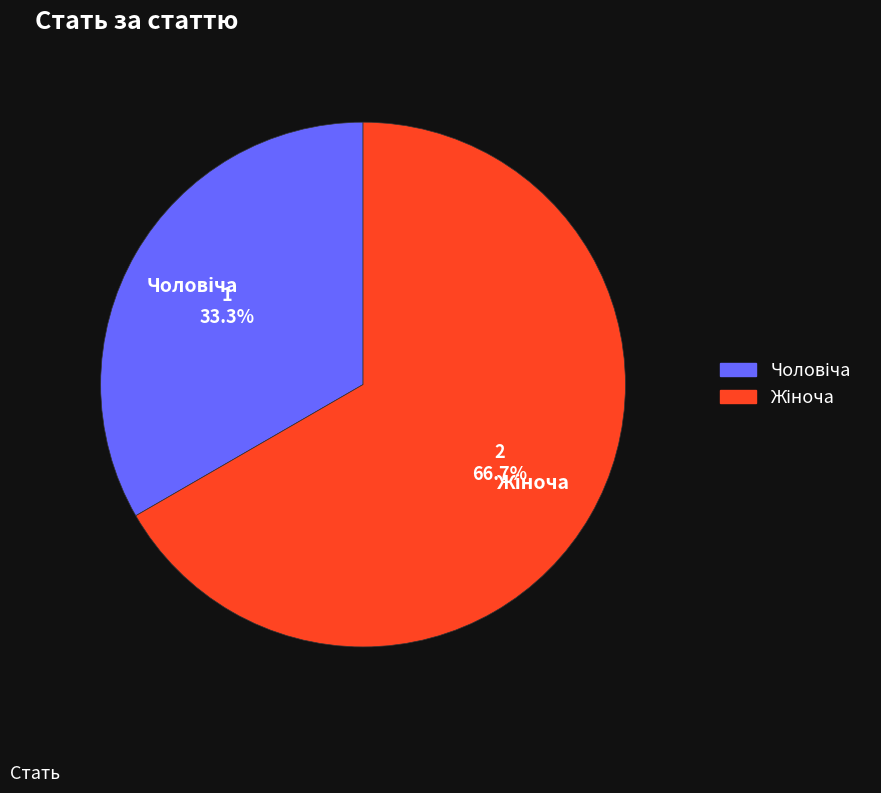

Count the number of slices in the pie.

2